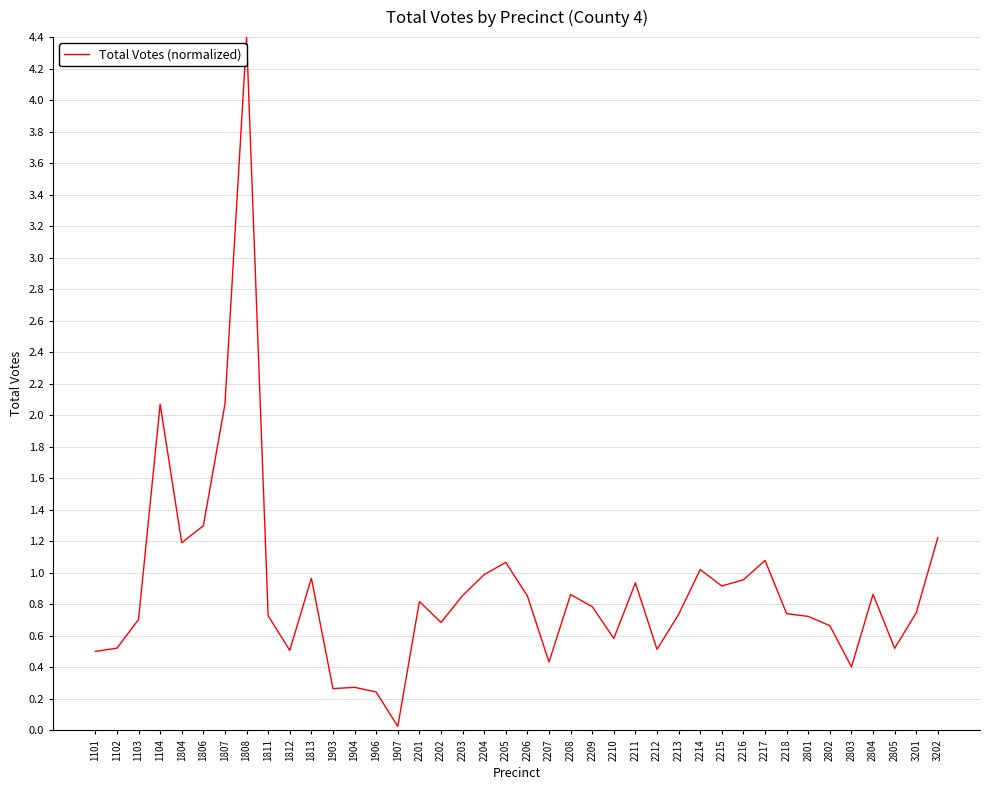

Between 1811 and 1807, which is larger?

1807